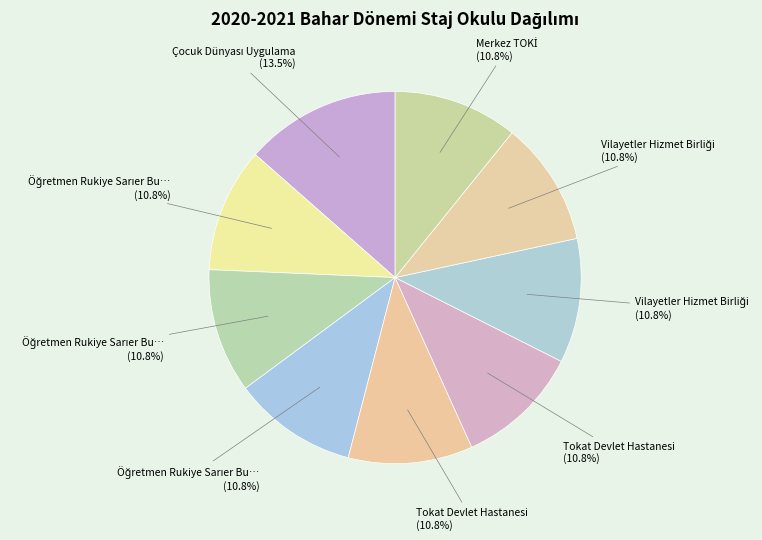

Does any single category account for the majority?

No